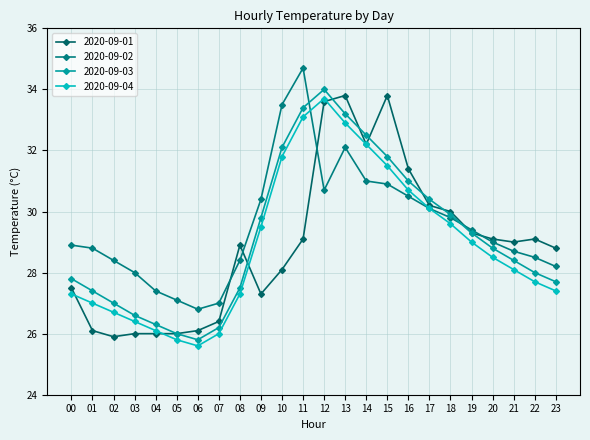

What is the average value of the 2020-09-03 series?

29.2